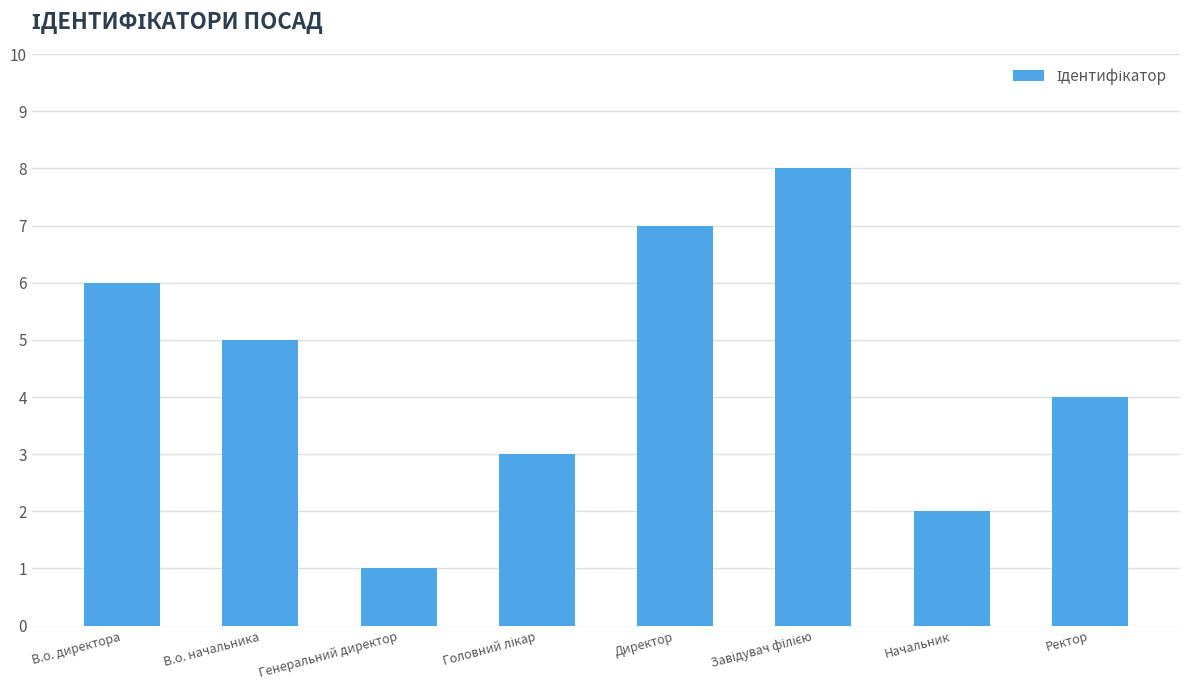

Reading left to right, list all the values displayed in this chart.

6	5	1	3	7	8	2	4